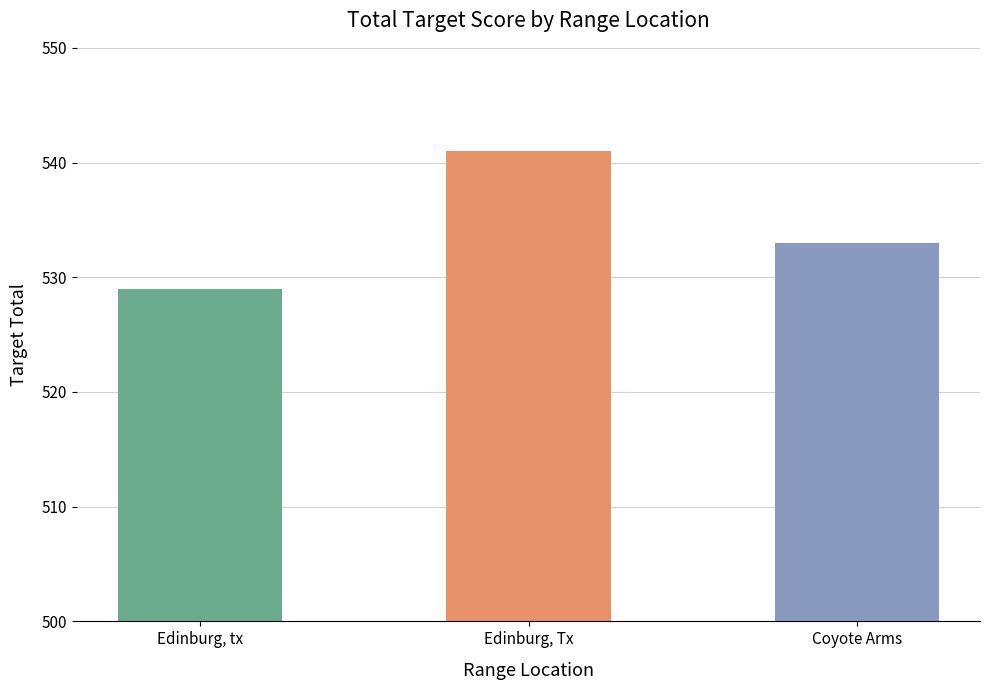

The value at Edinburg, tx is 707. True or false?

False